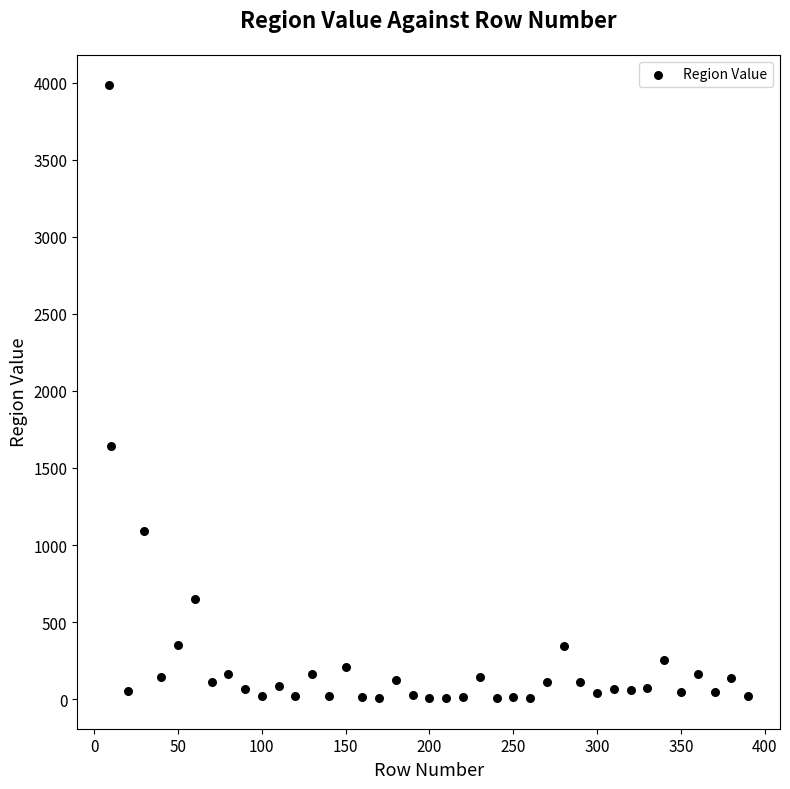

What Y value in the scatter plot is closest to 1994?

1640.4